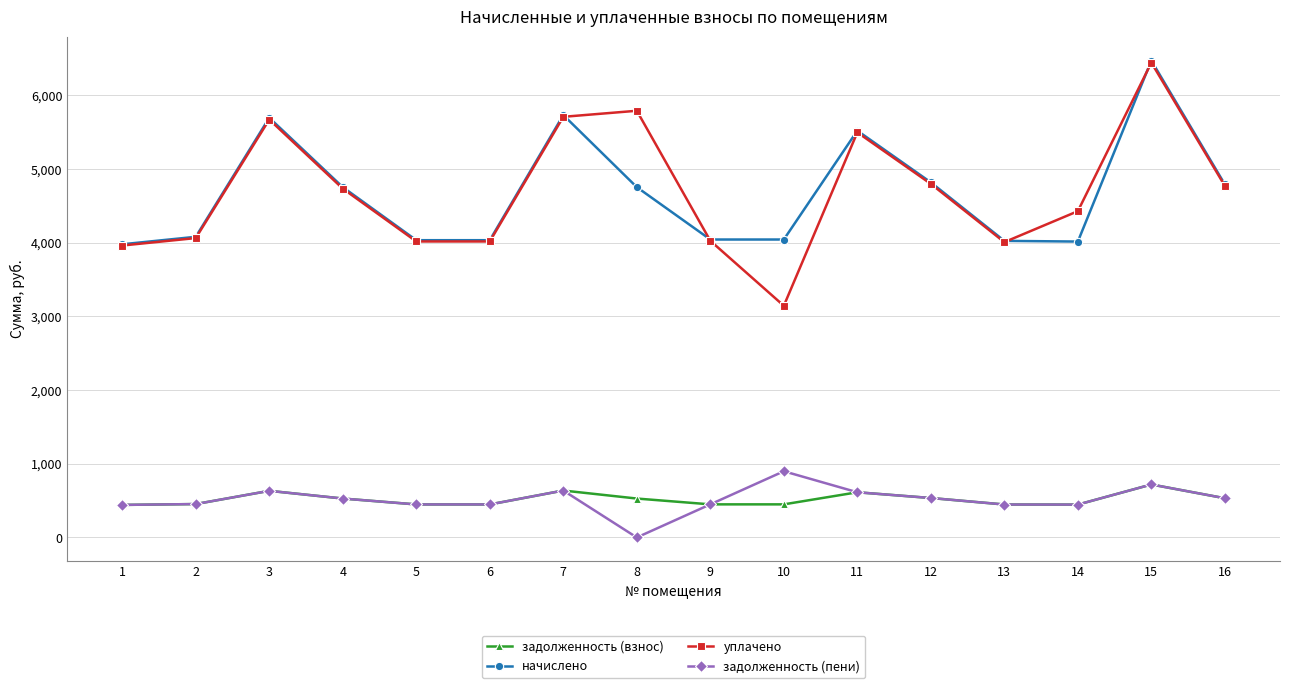

At which category is the sum across all series the highest?

15